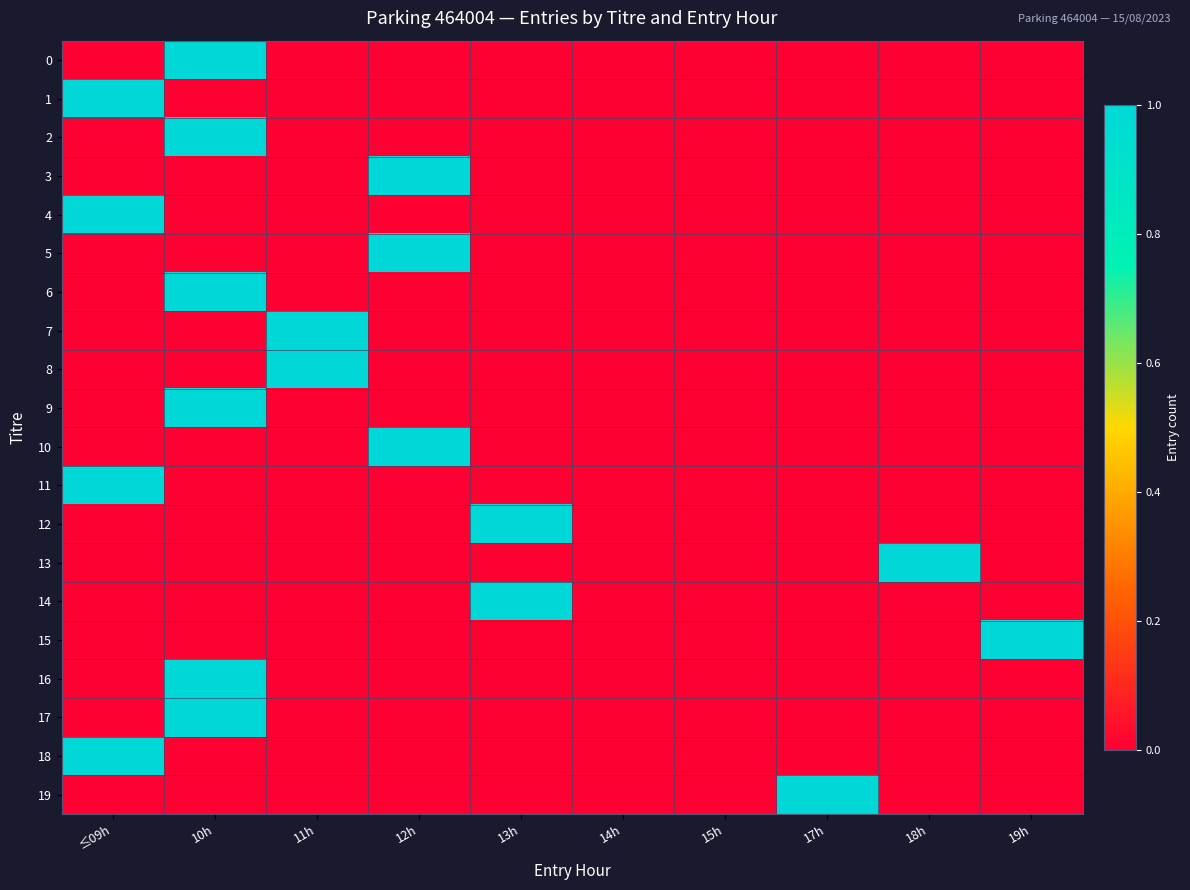

Reading right to left, extract all data points from this chart.

0: 19h=0	18h=0	17h=0	15h=0	14h=0	13h=0	12h=0	11h=0	10h=1	≤09h=0
1: 19h=0	18h=0	17h=0	15h=0	14h=0	13h=0	12h=0	11h=0	10h=0	≤09h=1
2: 19h=0	18h=0	17h=0	15h=0	14h=0	13h=0	12h=0	11h=0	10h=1	≤09h=0
3: 19h=0	18h=0	17h=0	15h=0	14h=0	13h=0	12h=1	11h=0	10h=0	≤09h=0
4: 19h=0	18h=0	17h=0	15h=0	14h=0	13h=0	12h=0	11h=0	10h=0	≤09h=1
5: 19h=0	18h=0	17h=0	15h=0	14h=0	13h=0	12h=1	11h=0	10h=0	≤09h=0
6: 19h=0	18h=0	17h=0	15h=0	14h=0	13h=0	12h=0	11h=0	10h=1	≤09h=0
7: 19h=0	18h=0	17h=0	15h=0	14h=0	13h=0	12h=0	11h=1	10h=0	≤09h=0
8: 19h=0	18h=0	17h=0	15h=0	14h=0	13h=0	12h=0	11h=1	10h=0	≤09h=0
9: 19h=0	18h=0	17h=0	15h=0	14h=0	13h=0	12h=0	11h=0	10h=1	≤09h=0
10: 19h=0	18h=0	17h=0	15h=0	14h=0	13h=0	12h=1	11h=0	10h=0	≤09h=0
11: 19h=0	18h=0	17h=0	15h=0	14h=0	13h=0	12h=0	11h=0	10h=0	≤09h=1
12: 19h=0	18h=0	17h=0	15h=0	14h=0	13h=1	12h=0	11h=0	10h=0	≤09h=0
13: 19h=0	18h=1	17h=0	15h=0	14h=0	13h=0	12h=0	11h=0	10h=0	≤09h=0
14: 19h=0	18h=0	17h=0	15h=0	14h=0	13h=1	12h=0	11h=0	10h=0	≤09h=0
15: 19h=1	18h=0	17h=0	15h=0	14h=0	13h=0	12h=0	11h=0	10h=0	≤09h=0
16: 19h=0	18h=0	17h=0	15h=0	14h=0	13h=0	12h=0	11h=0	10h=1	≤09h=0
17: 19h=0	18h=0	17h=0	15h=0	14h=0	13h=0	12h=0	11h=0	10h=1	≤09h=0
18: 19h=0	18h=0	17h=0	15h=0	14h=0	13h=0	12h=0	11h=0	10h=0	≤09h=1
19: 19h=0	18h=0	17h=1	15h=0	14h=0	13h=0	12h=0	11h=0	10h=0	≤09h=0